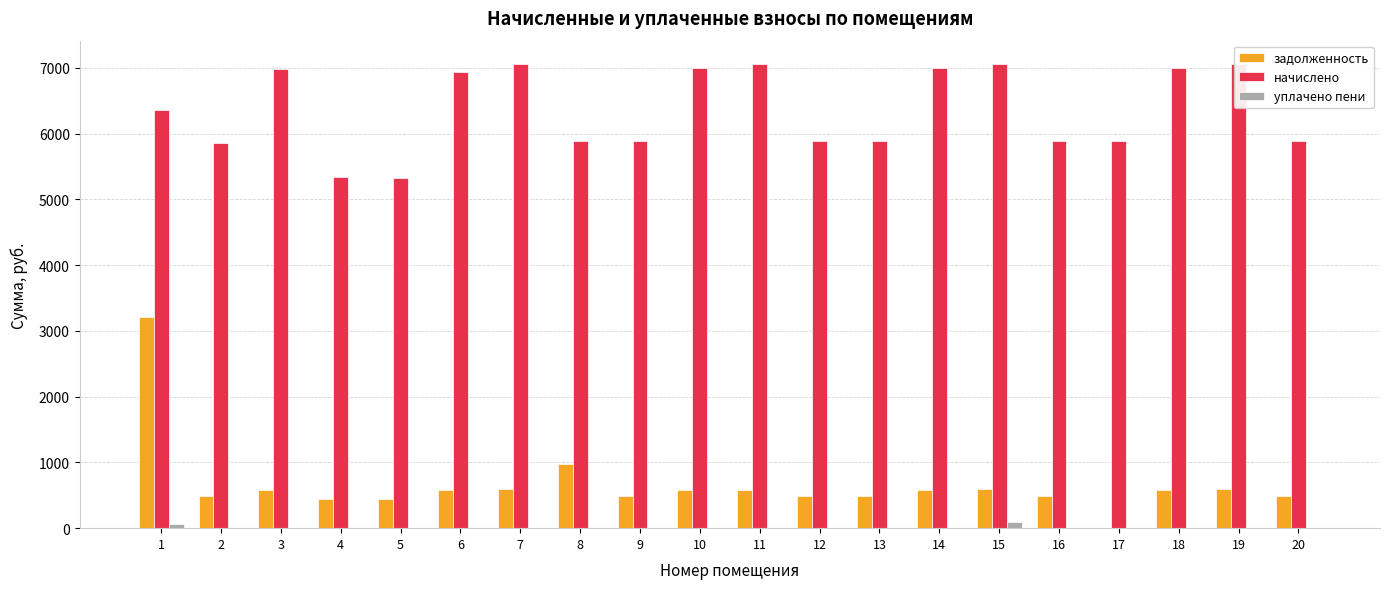

How many groups of bars are there?

20